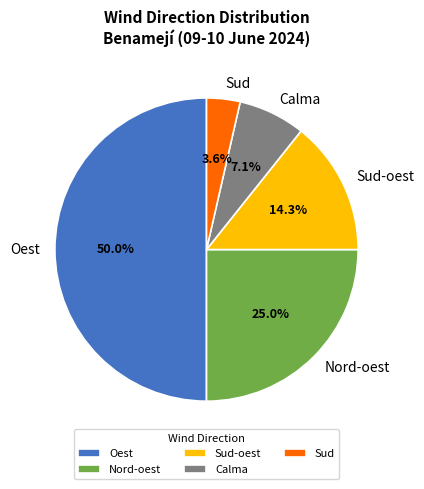

What is the ratio of the value at Sud to the value at Calma?

0.5